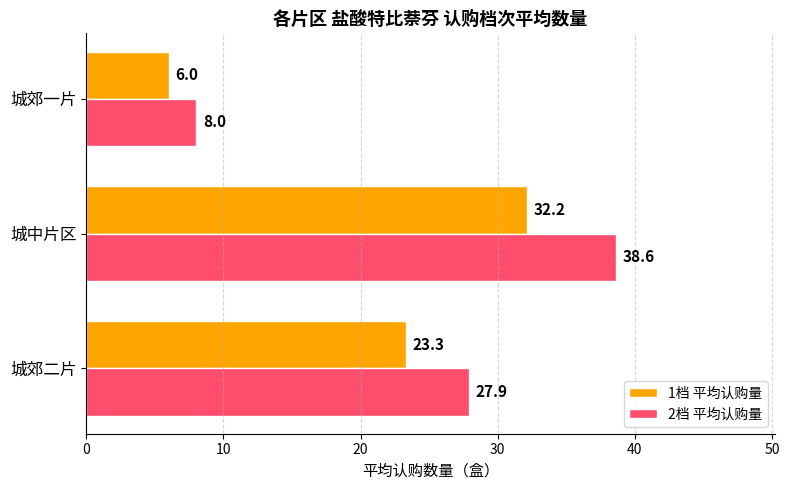

True or false: 2档 平均认购量 has a value of 16.1 at 城中片区.

False